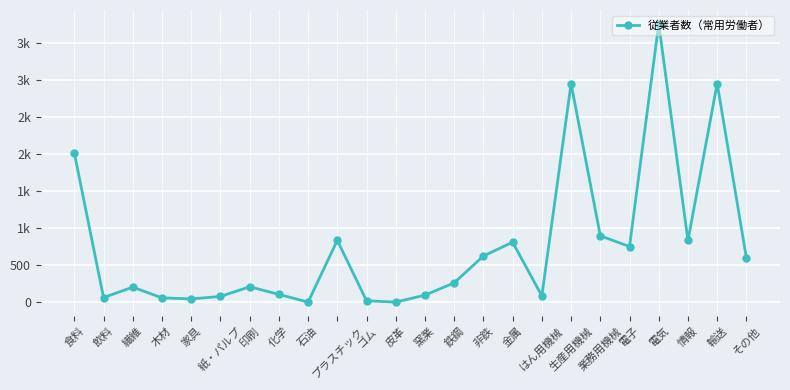

Does the chart have visible grid lines?

Yes